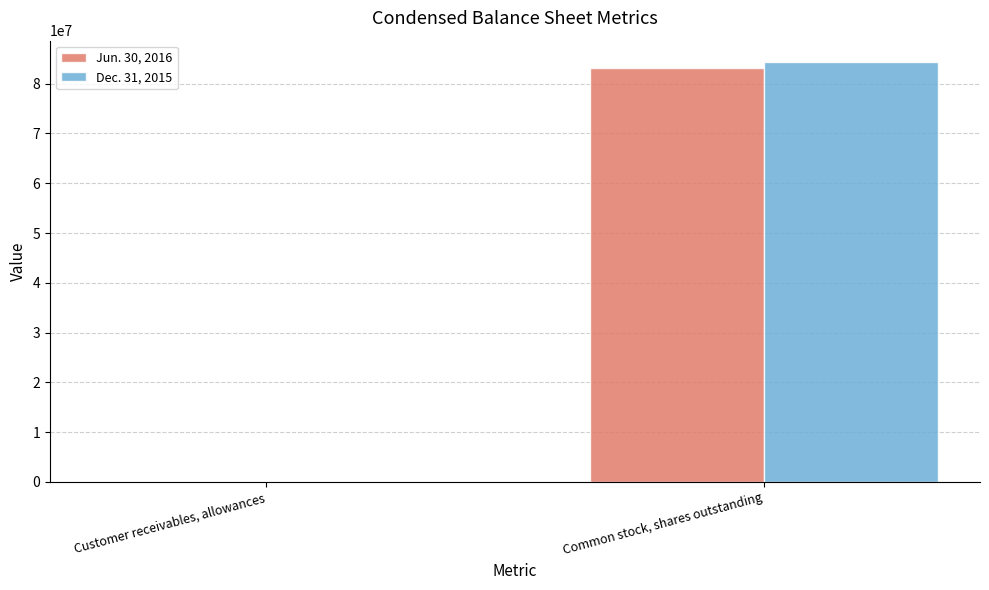

True or false: Jun. 30, 2016 has a value of 83096036 at Common stock, shares outstanding.

True